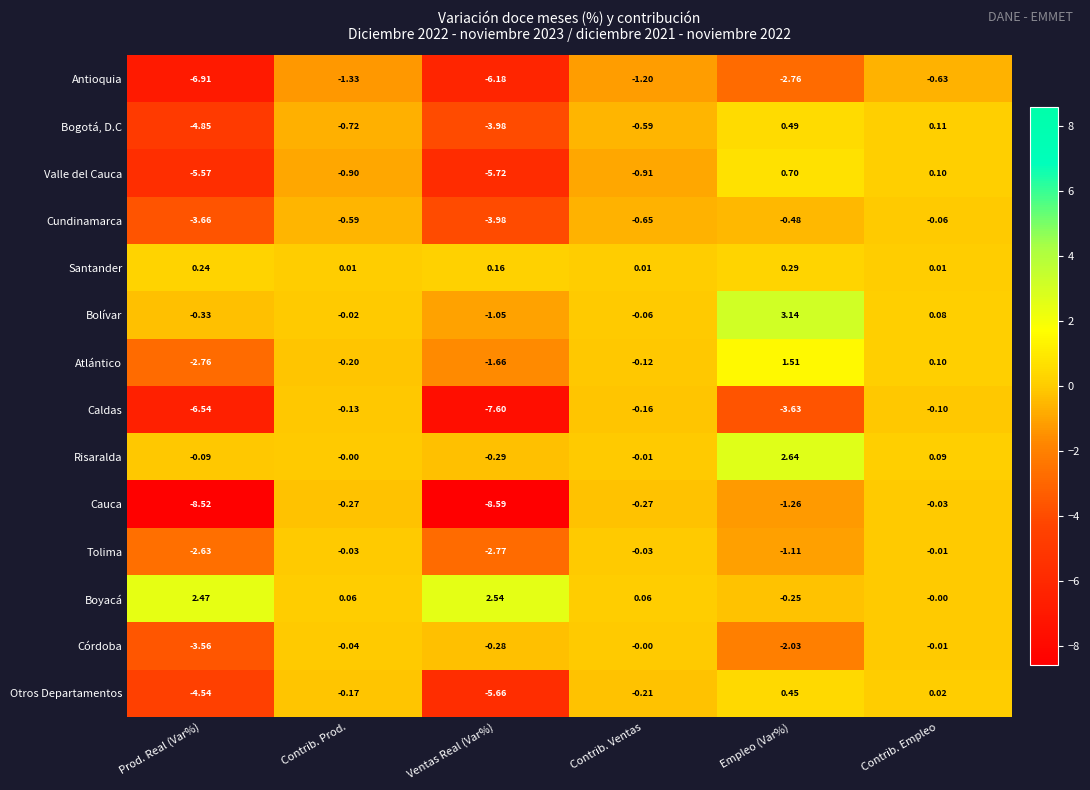

At which label does Bolívar first exceed 0?

Empleo (Var%)